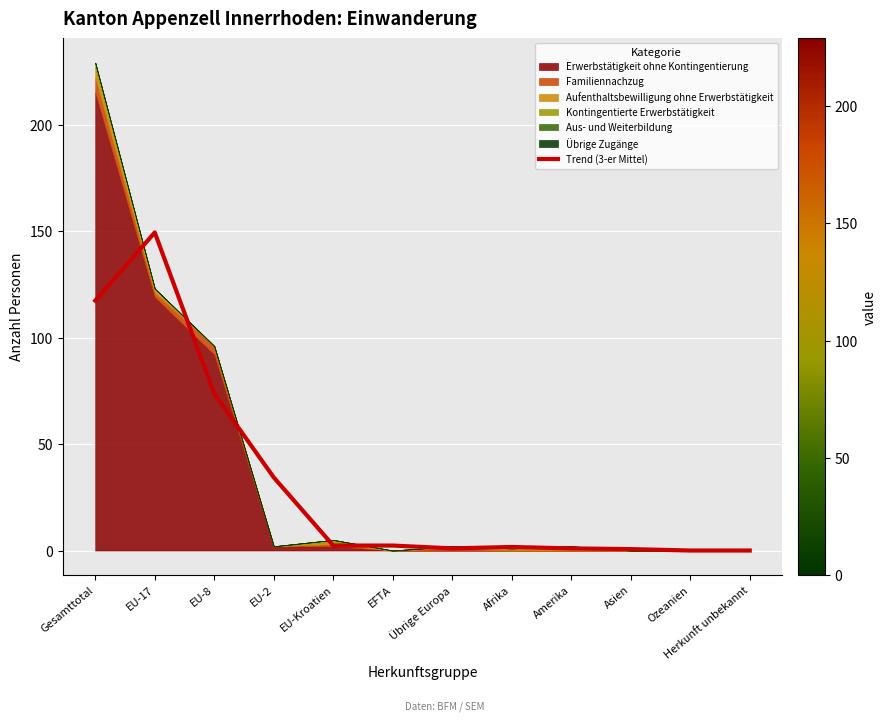

The Trend (3-er Mittel) series shows 218.0 at EU-17. True or false?

False